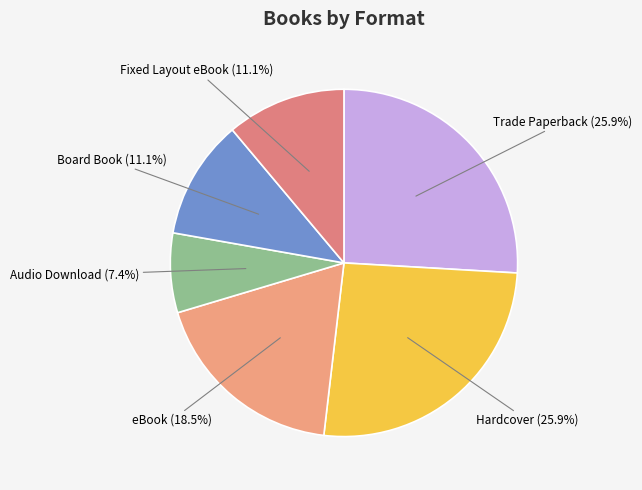

Count the number of slices in the pie.

6